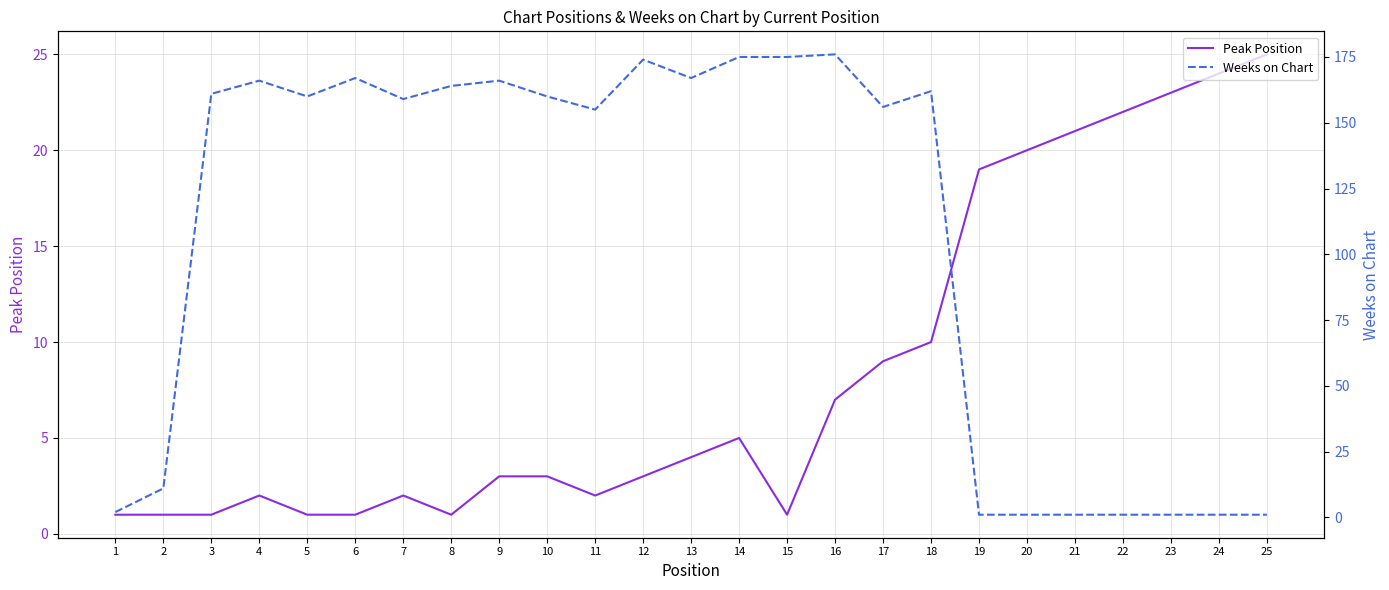

How many lines are shown in the chart?

2